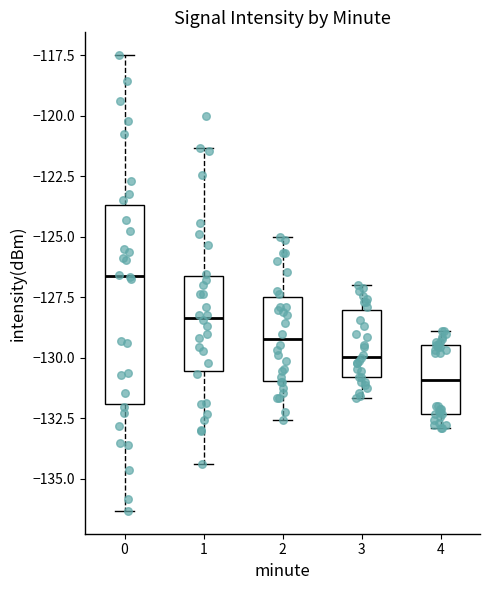

Which box has the lowest median line?

4